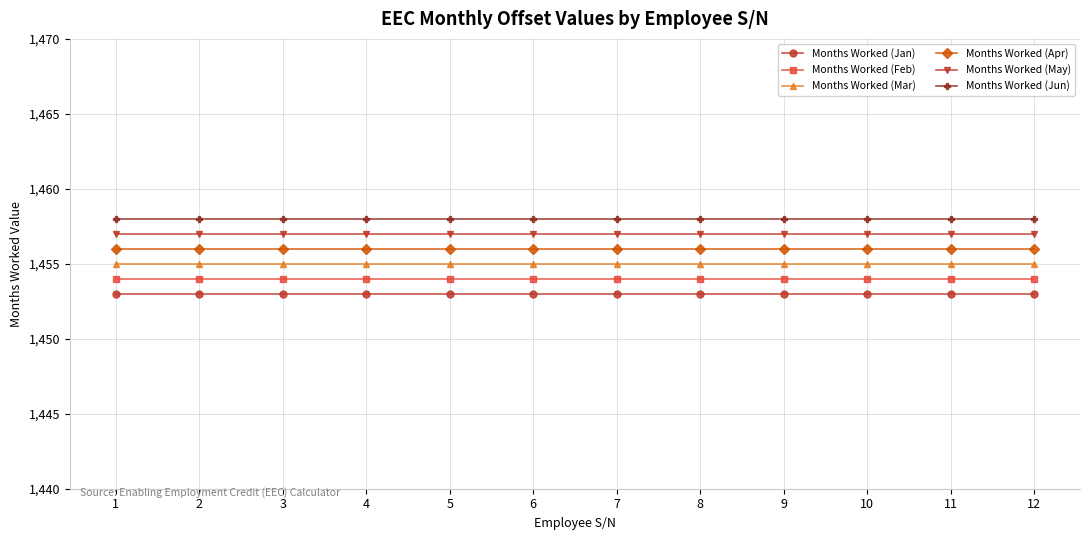

Is the value of Months Worked (May) at 12 greater than the value of Months Worked (Jun) at 4?

No